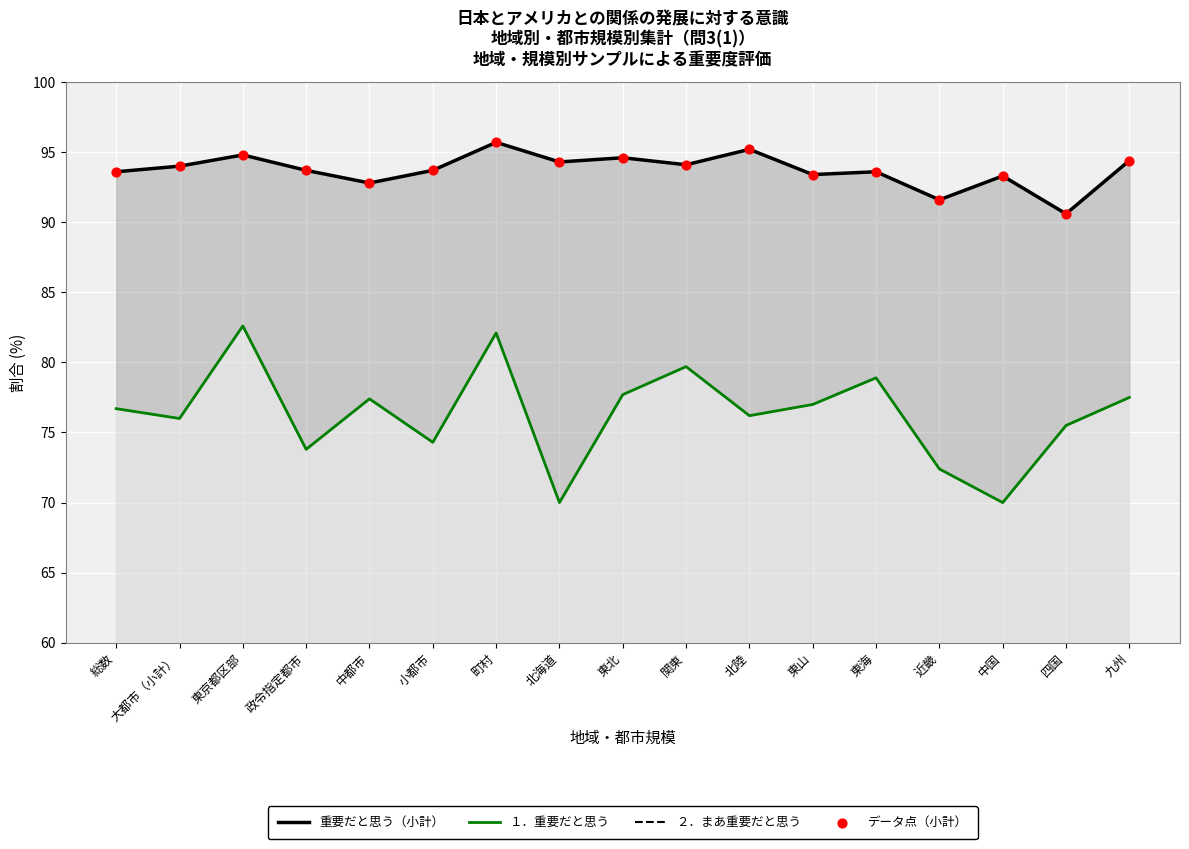

Which series has the largest total across all categories?

重要だと思う（小計）